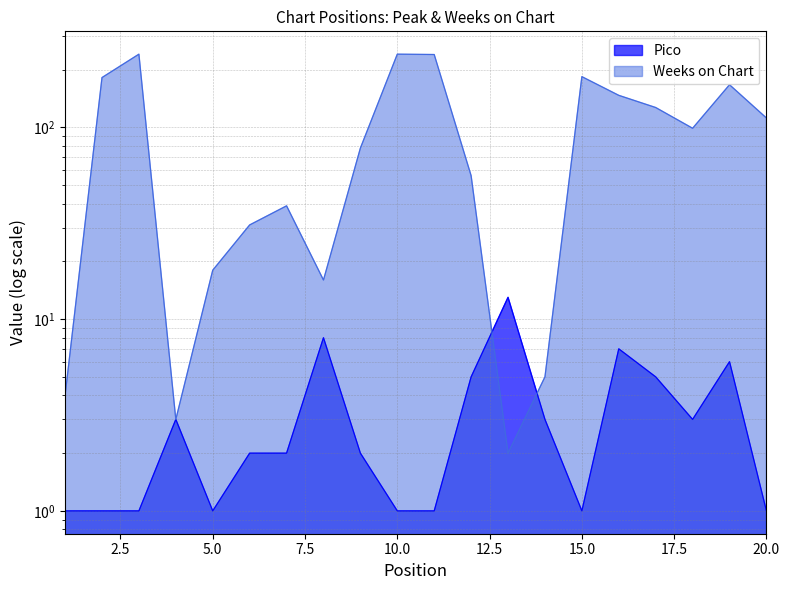

Reading left to right, list all the values displayed in this chart.

Pico: 1	1	1	3	1	2	2	8	2	1	1	5	13	3	1	7	5	3	6	1
Weeks on Chart: 4	182	241	3	18	31	39	16	78	241	240	56	2	5	184	147	127	99	167	112